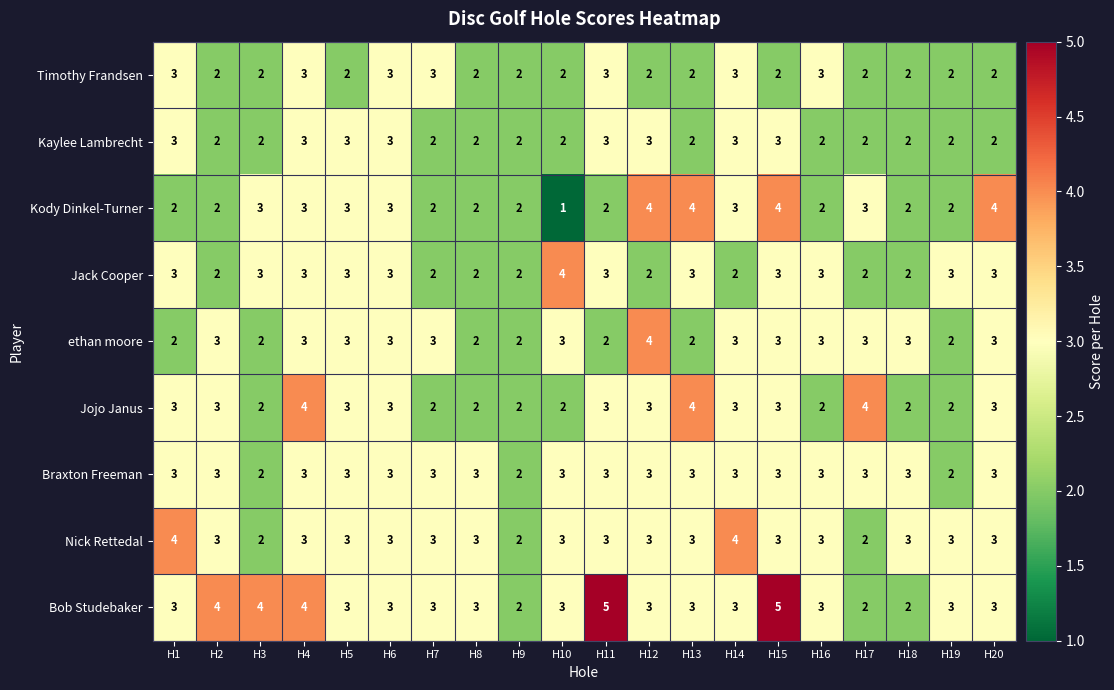

The Jojo Janus series shows 3 at H6. True or false?

True